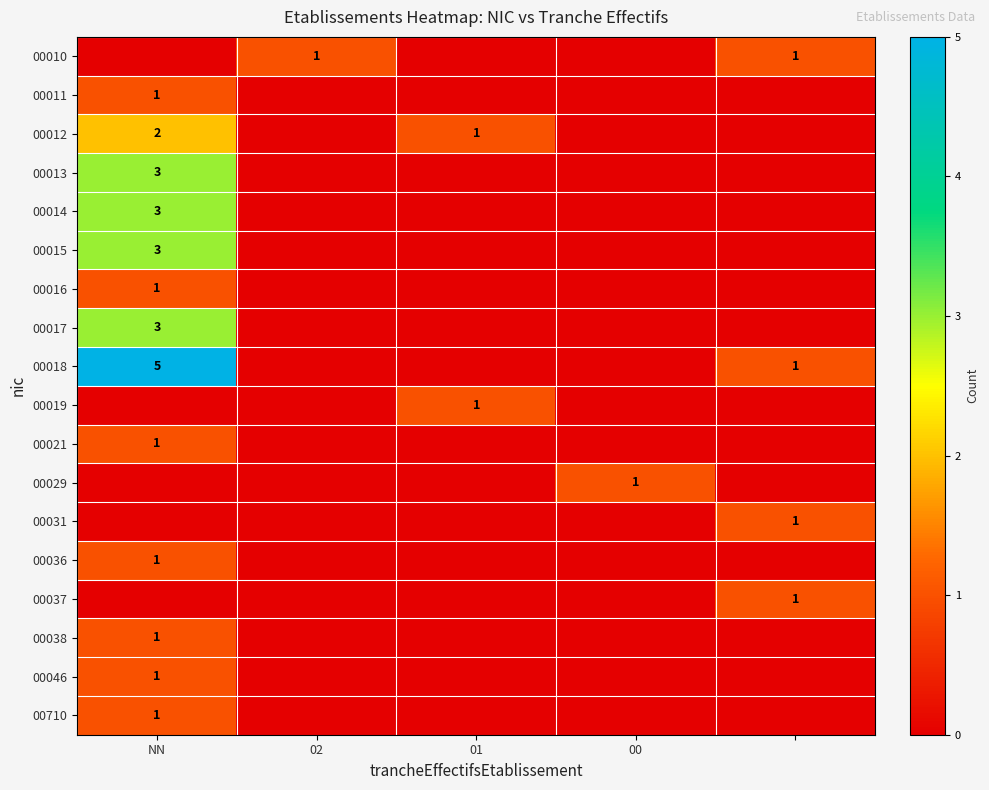

True or false: 00038 has a value of 1 at NN.

True